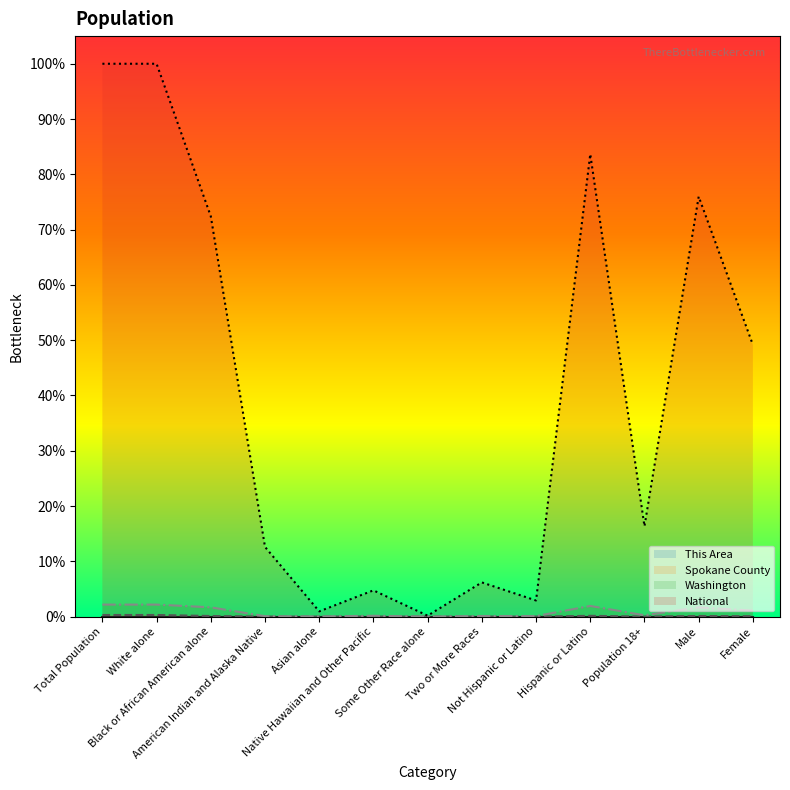

True or false: This Area line and Washington line intersect in this chart.

False